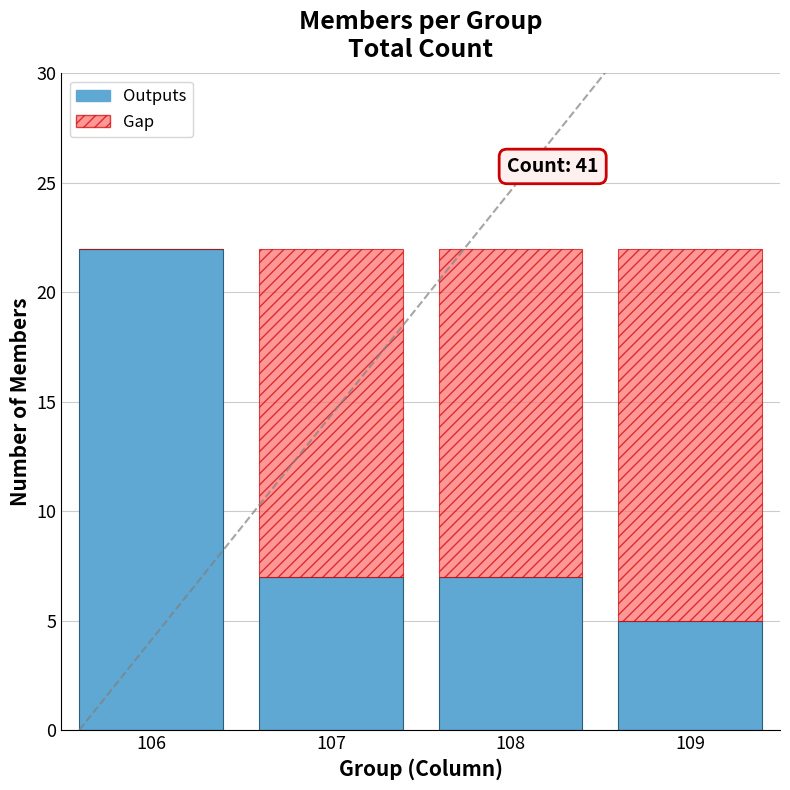

What is the highest value of the Outputs series?

22